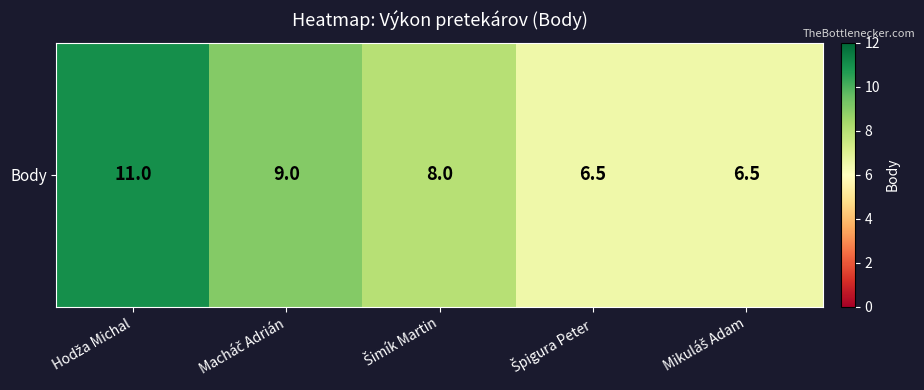

What is the approximate value at Mikuláš Adam?

6.5